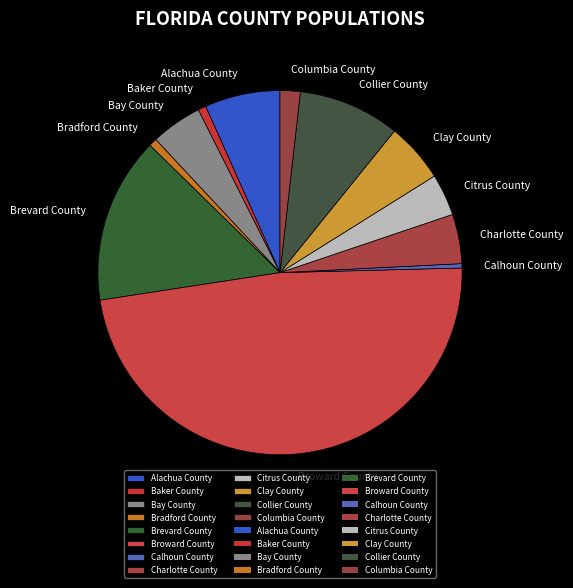

Combined, do Charlotte County and Bradford County account for over 50%?

No